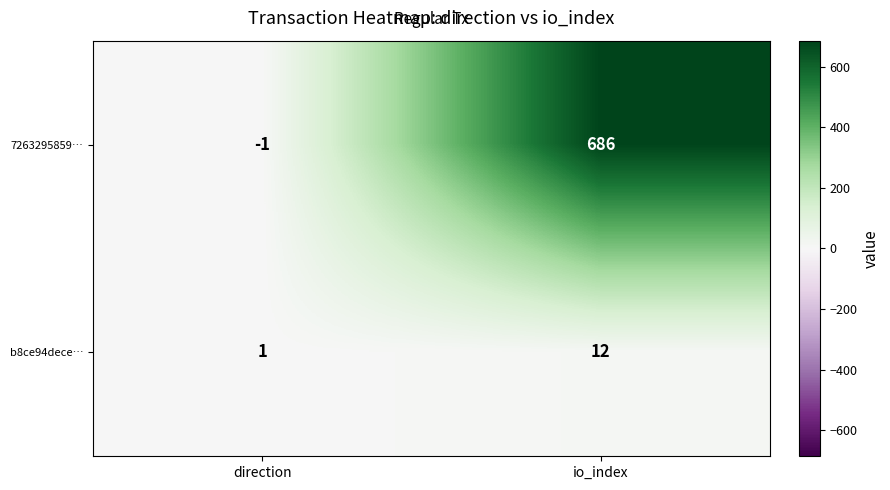

What is the sum of the 7263295859… values at direction and io_index?

685